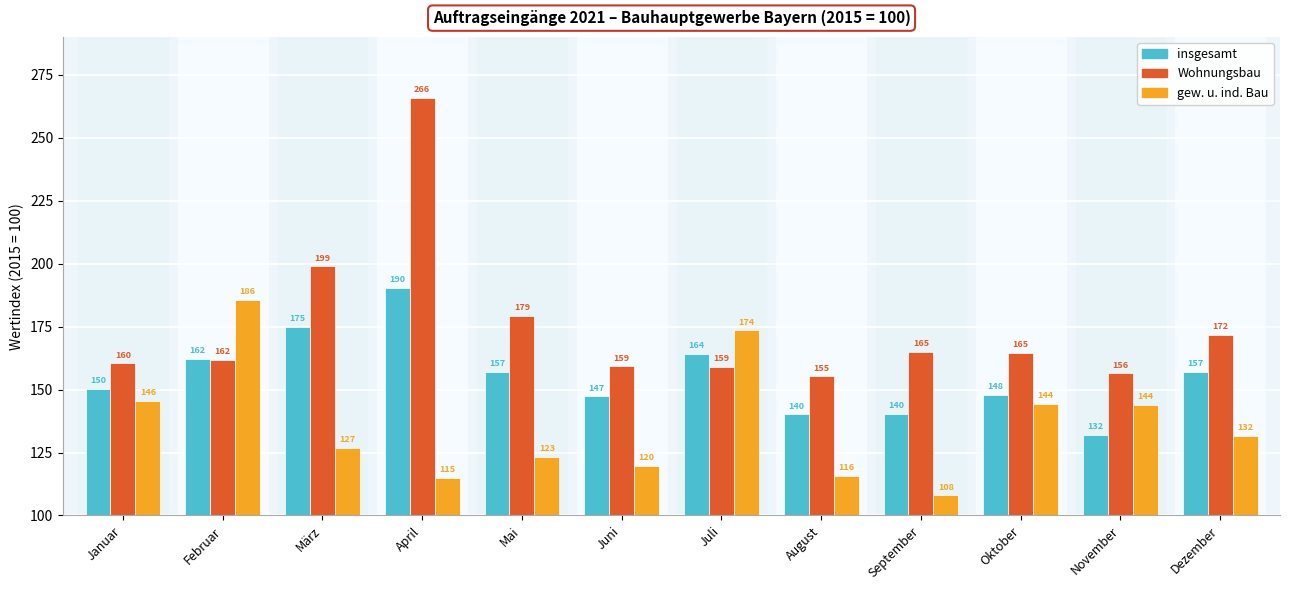

At how many categories does at least one series exceed 221?

1